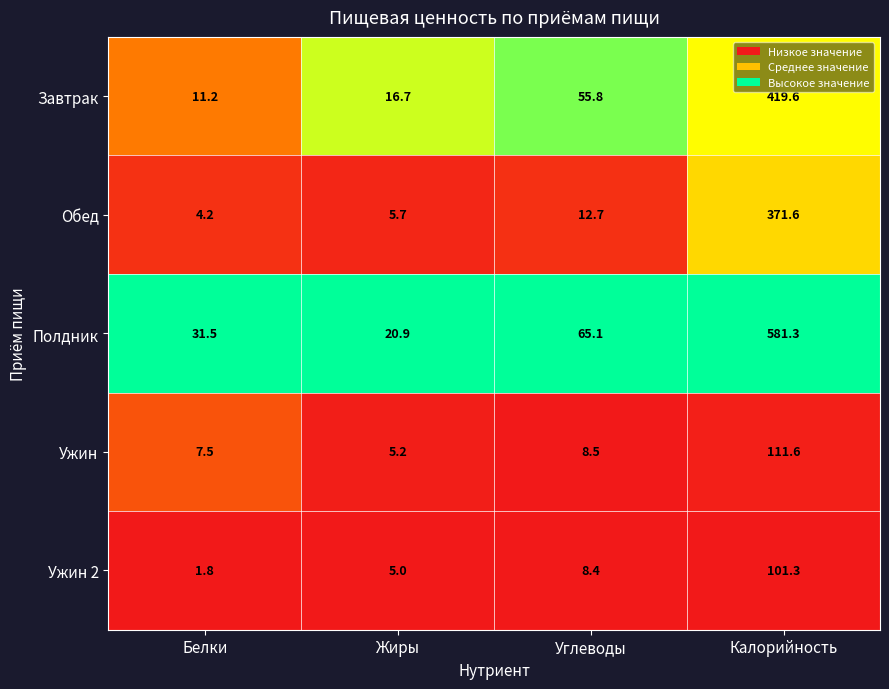

What is the difference between the Обед values at Белки and Жиры?

1.5